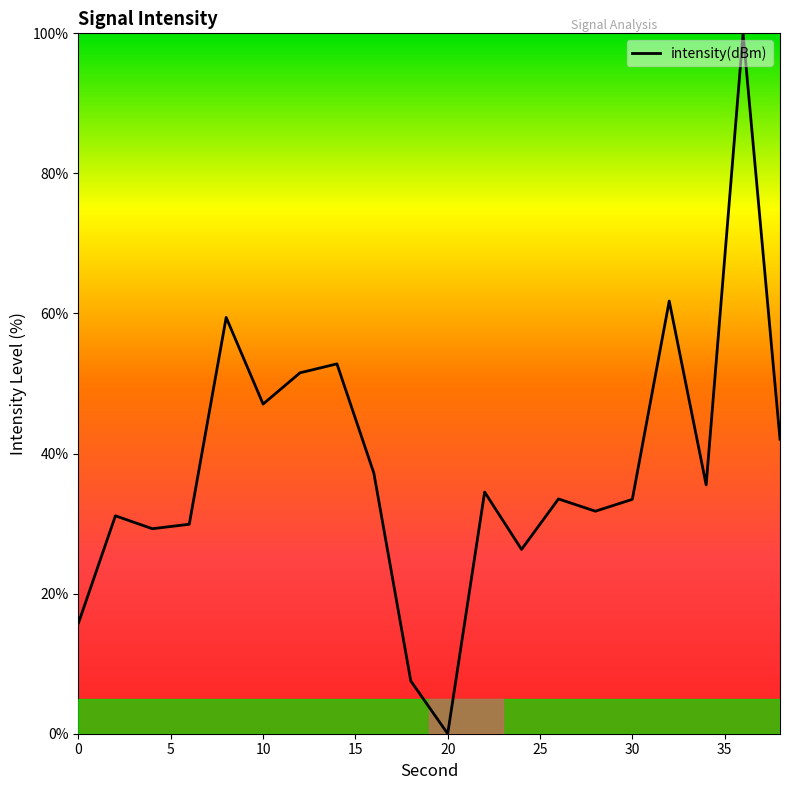

What is the greatest value displayed?

100.0